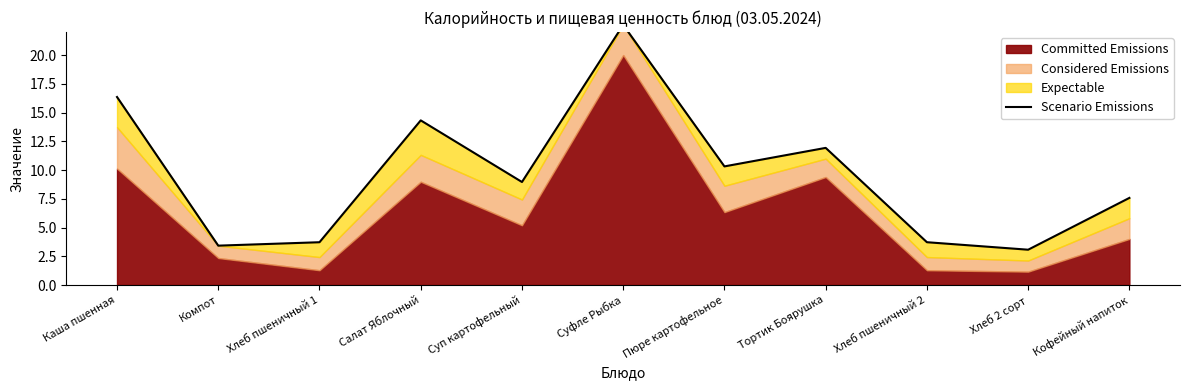

At which category does the data reach its first local valley?

Компот